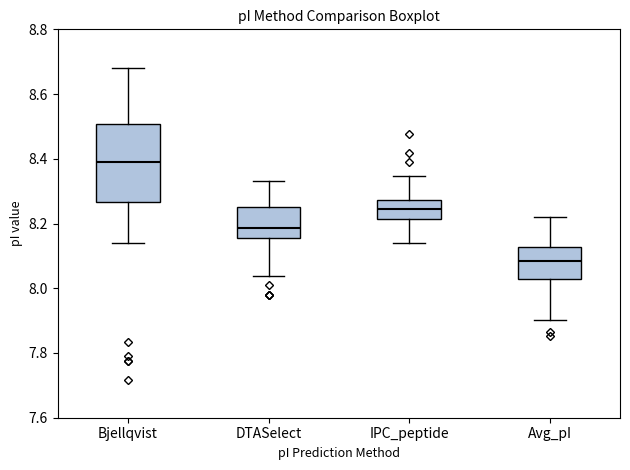

Which box's median line is the lowest?

Avg_pI